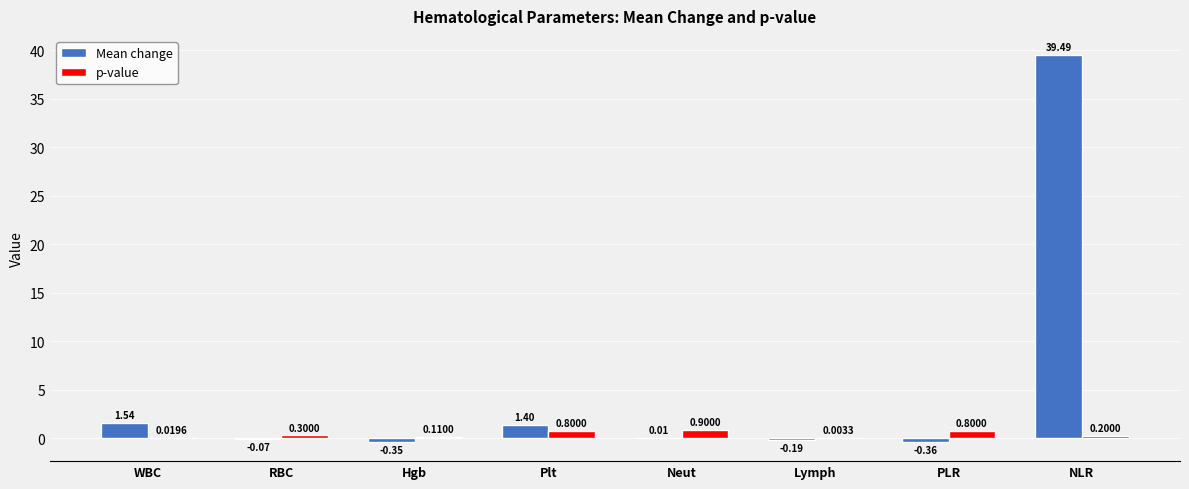

Which series has the largest total across all categories?

Mean change